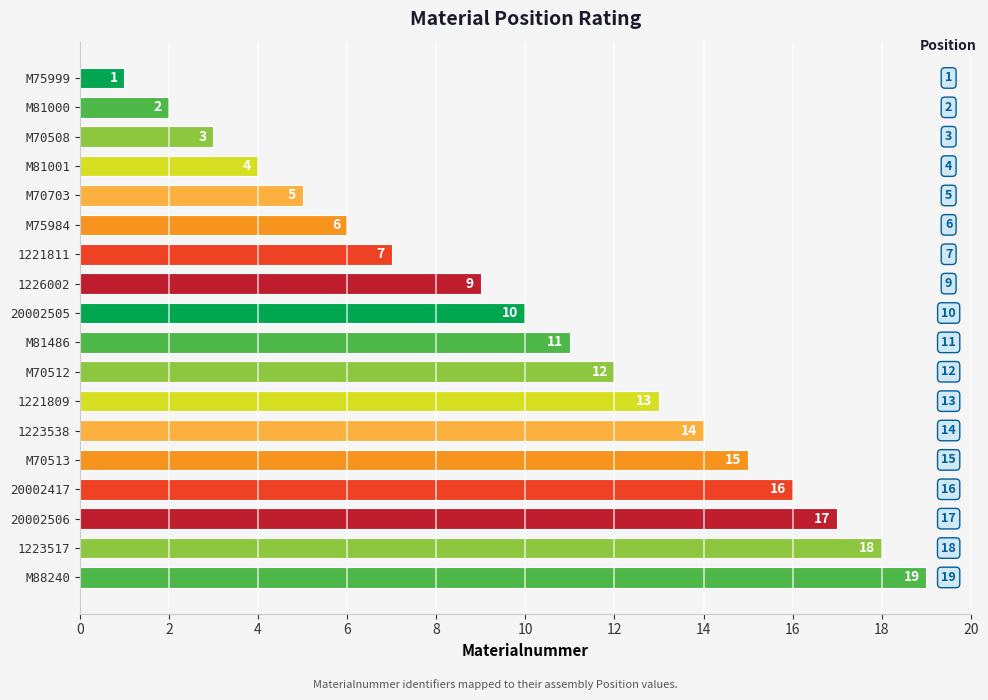

How many values are below 11?

9